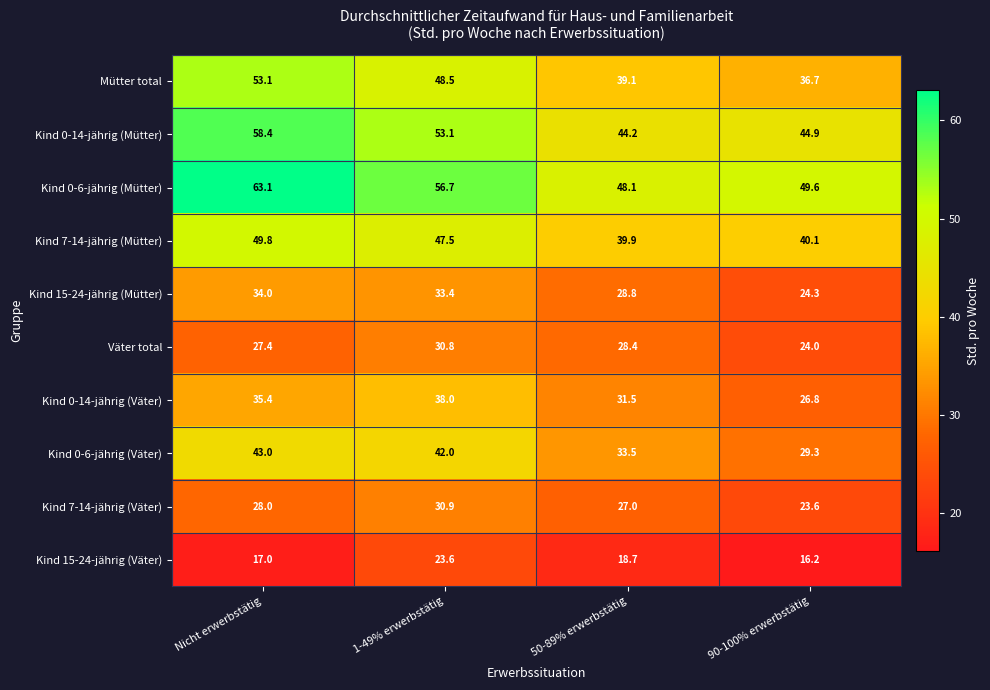

What is the difference between the second highest and second lowest values in the Kind 0-14-jährig (Mütter) series?

8.2